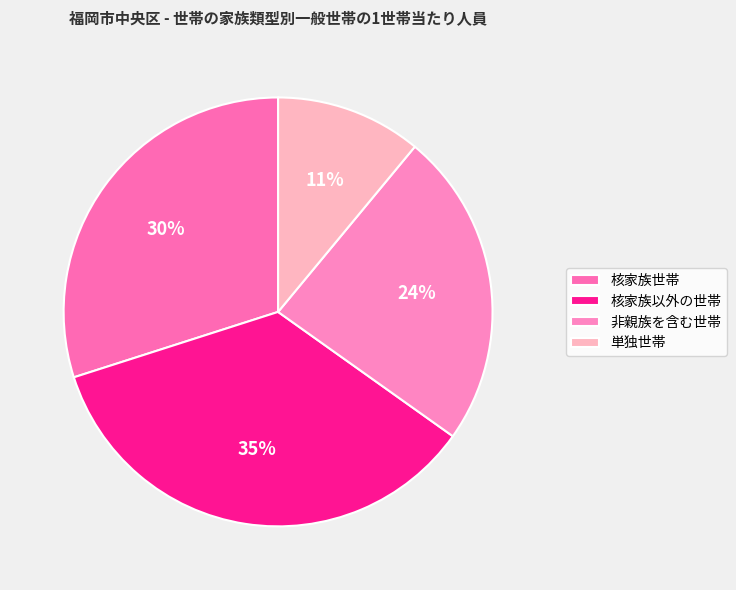

Between 核家族以外の世帯 and 非親族を含む世帯, which is larger?

核家族以外の世帯